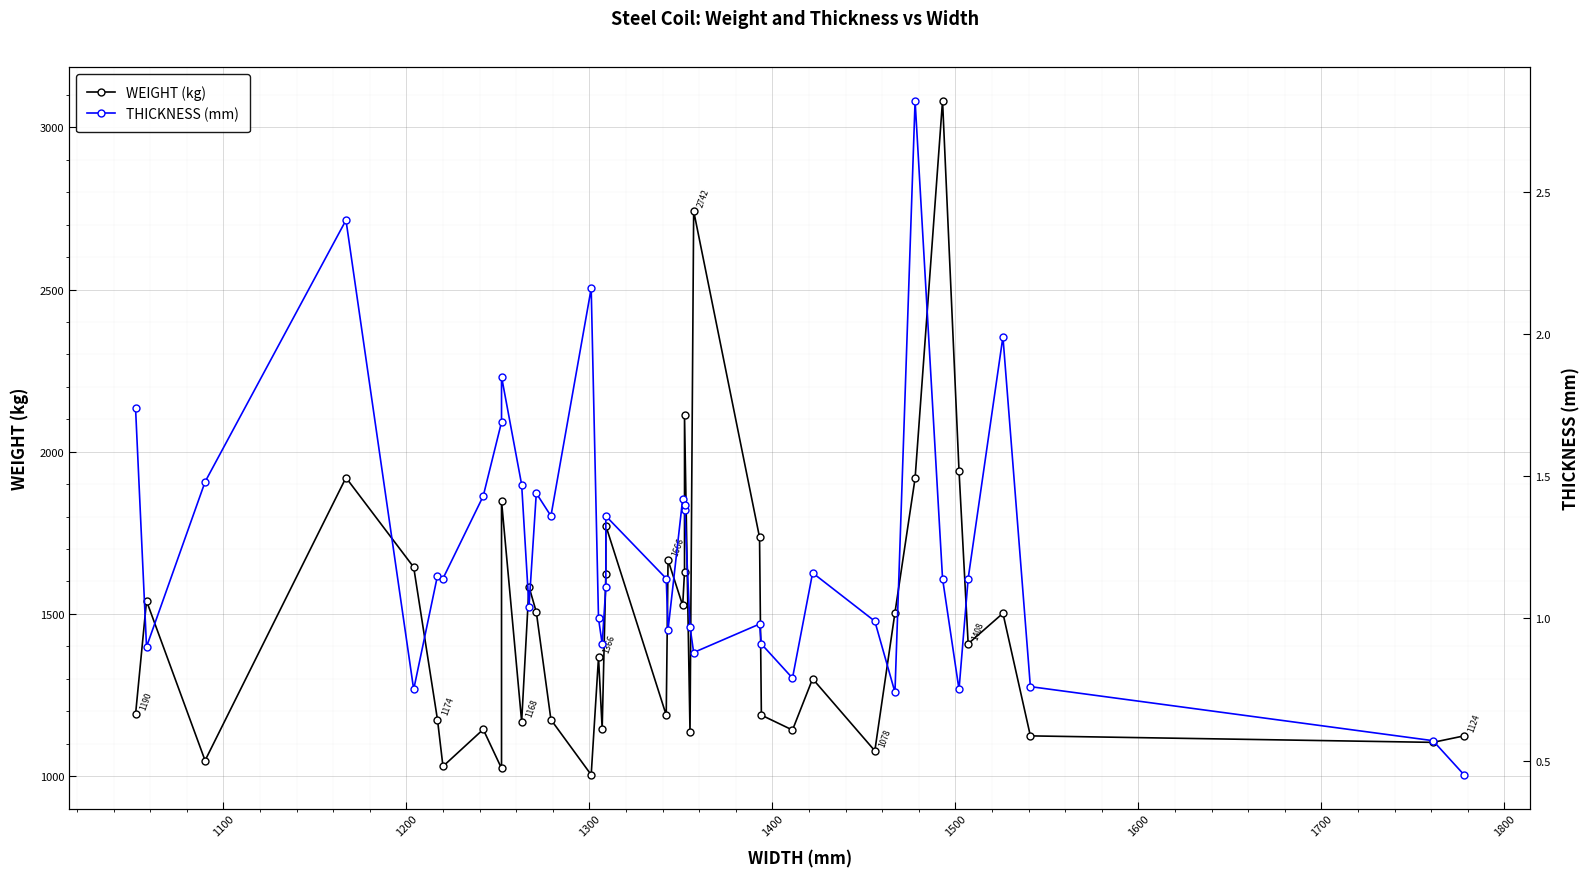

True or false: THICKNESS (mm) and WEIGHT (kg) cross at least once.

False